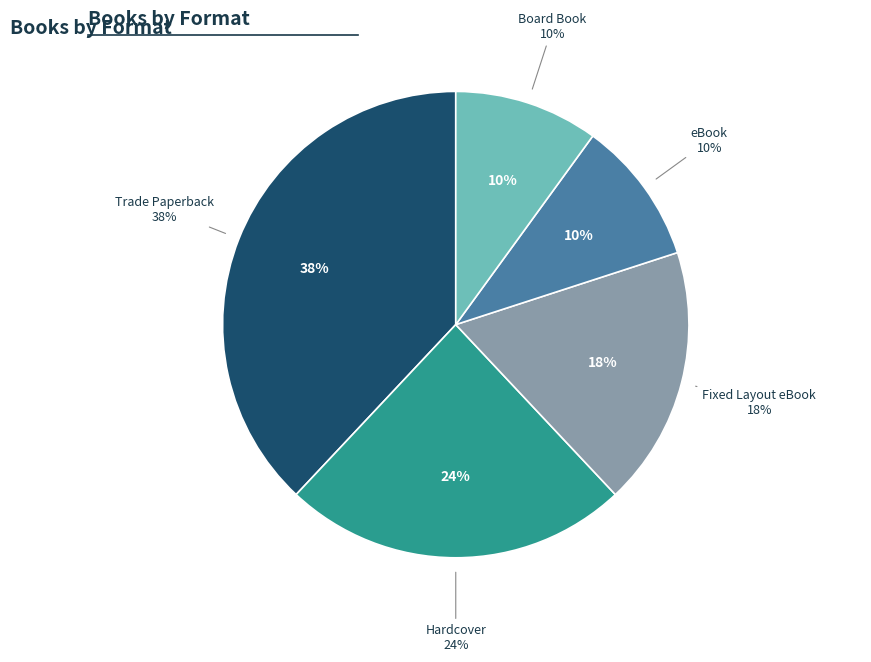

Does Trade Paperback represent more than half of the total?

No